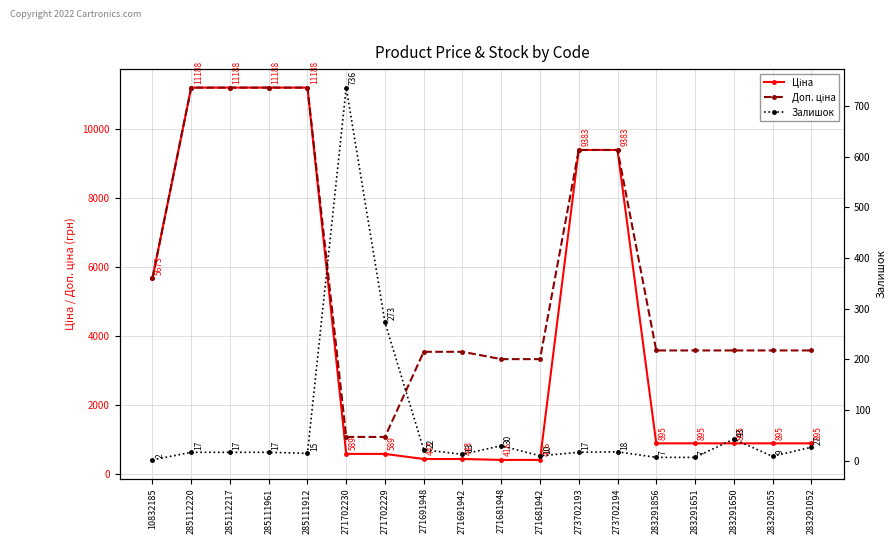

Rank the series at 283291055 from lowest to highest value.

Залишок, Ціна, Доп. ціна